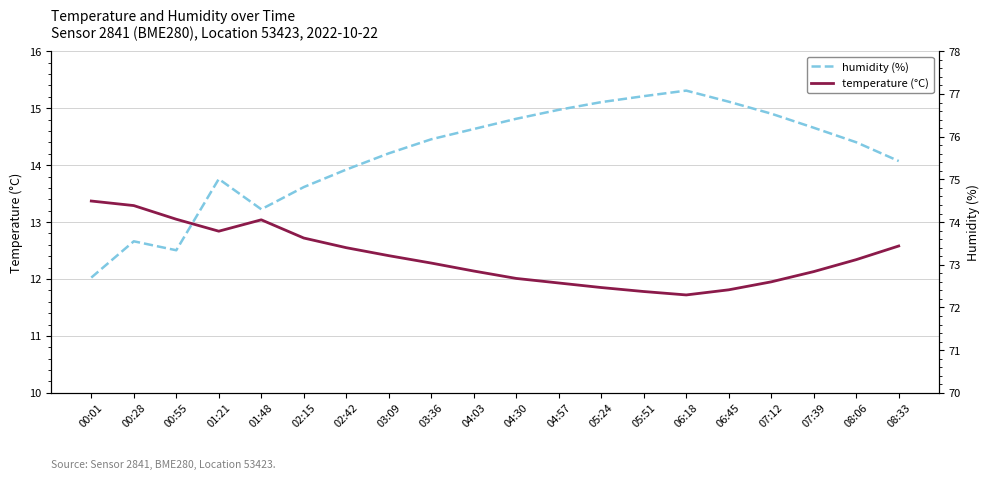

Count the number of data series in this chart.

2